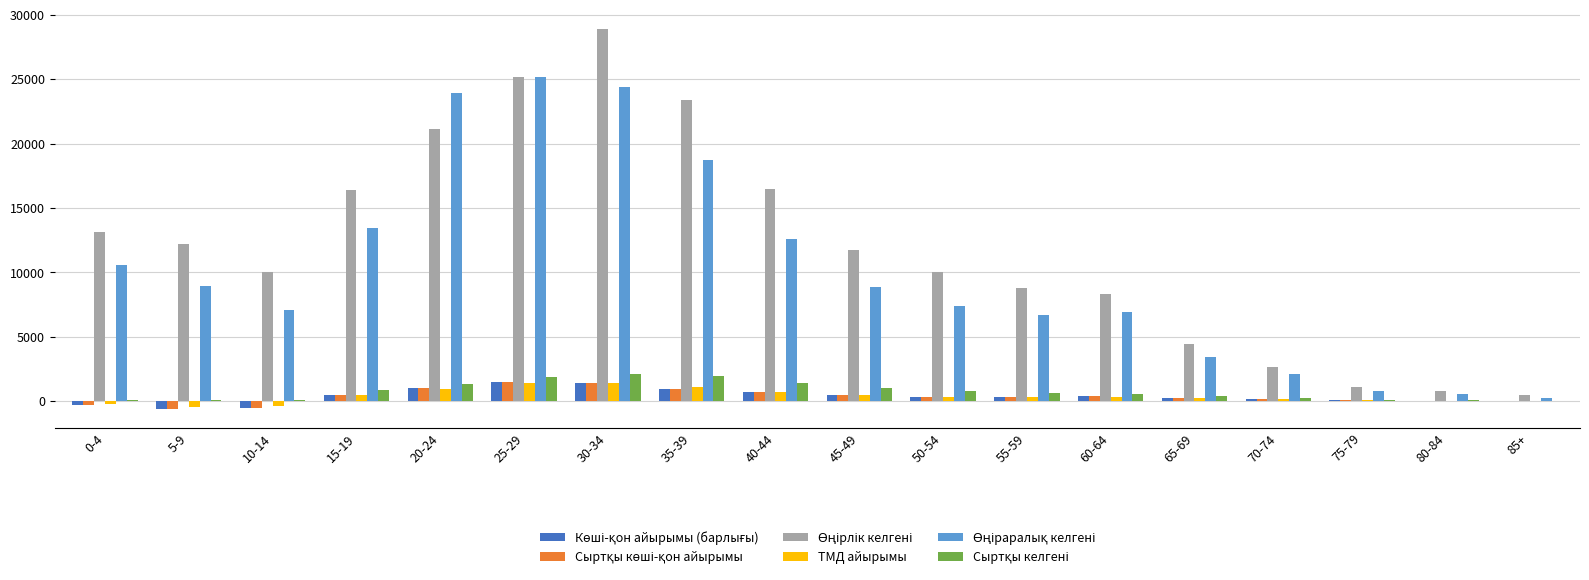

Which label corresponds to the largest value in the chart?

30-34